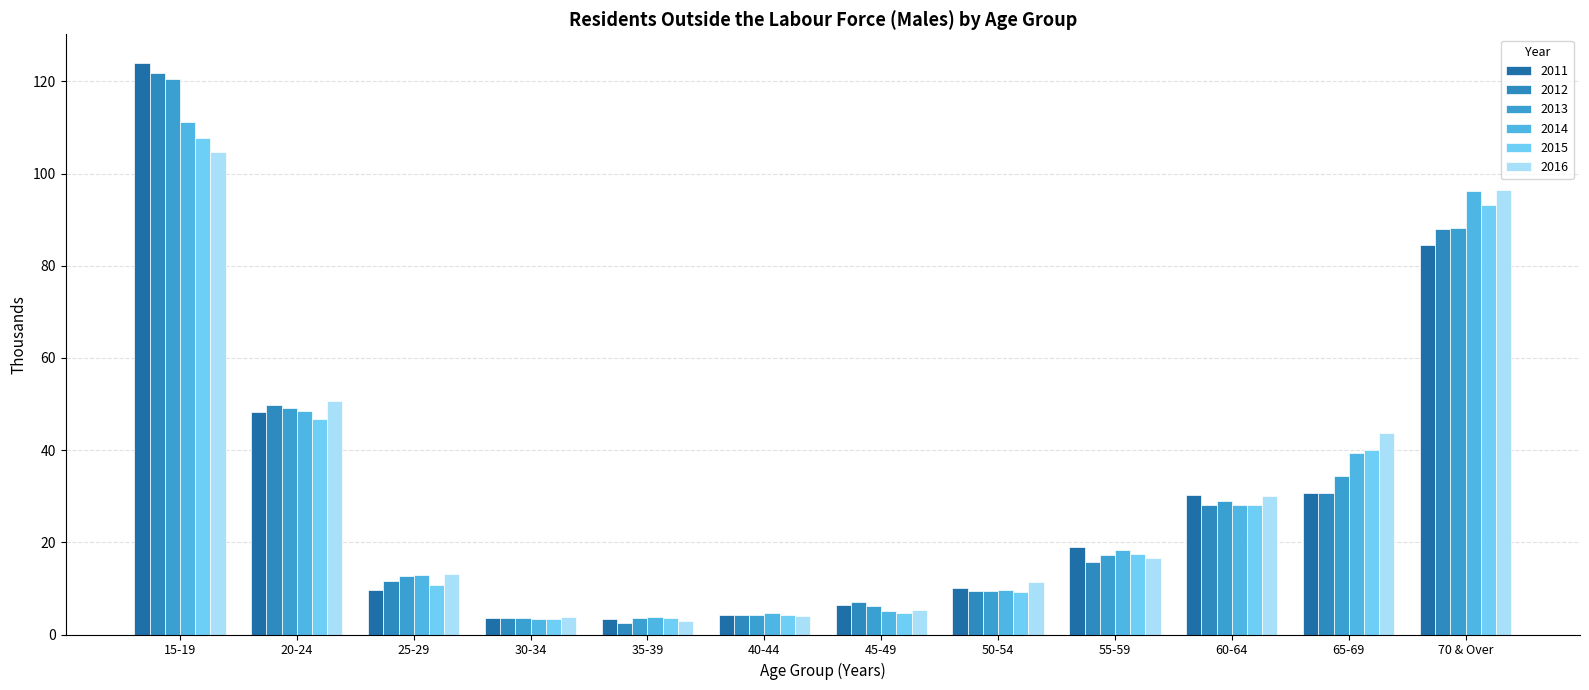

How many bars are there in each group?

6